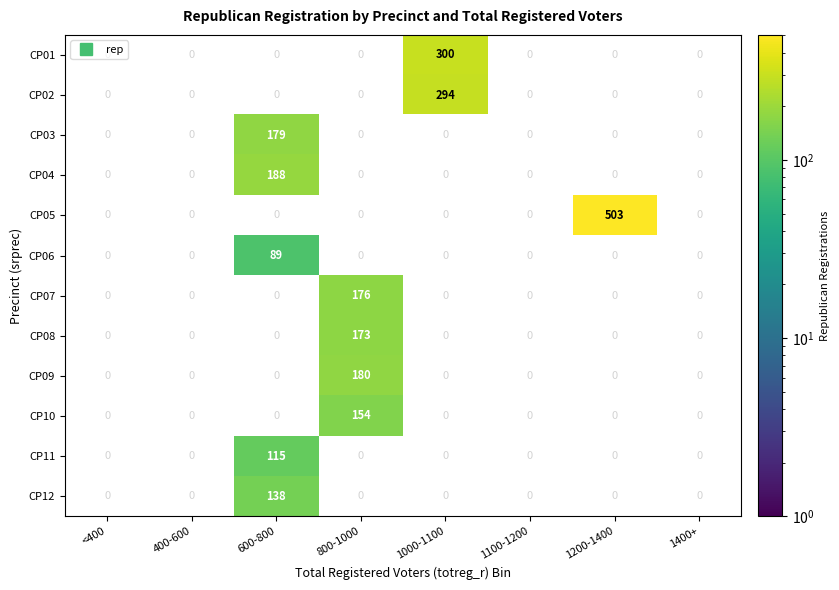

Between <400 and 1100-1200, which is larger?

1100-1200